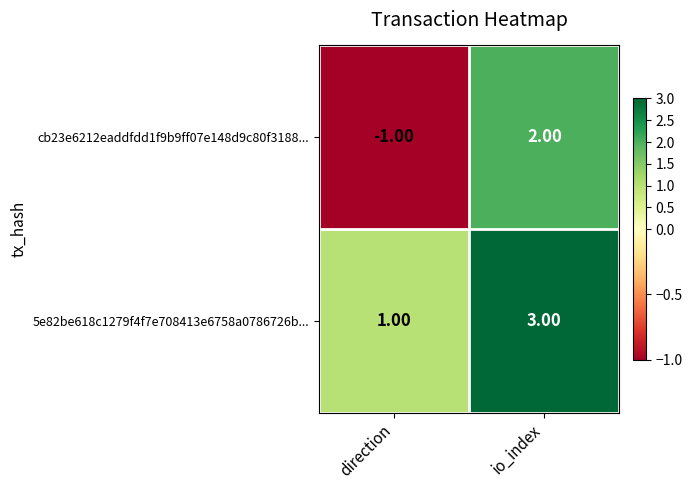

Between direction and io_index, which series saw the biggest shift?

cb23e6212eaddfdd1f9b9ff07e148d9c80f3188...